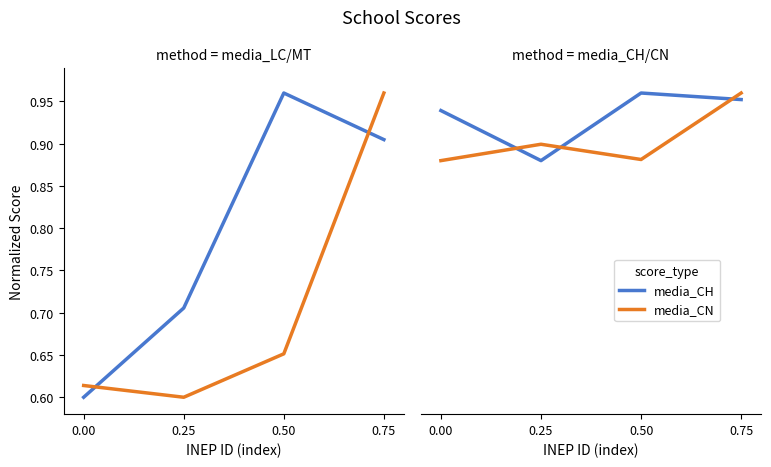

How many media_CH values are between 0 and 1?

4